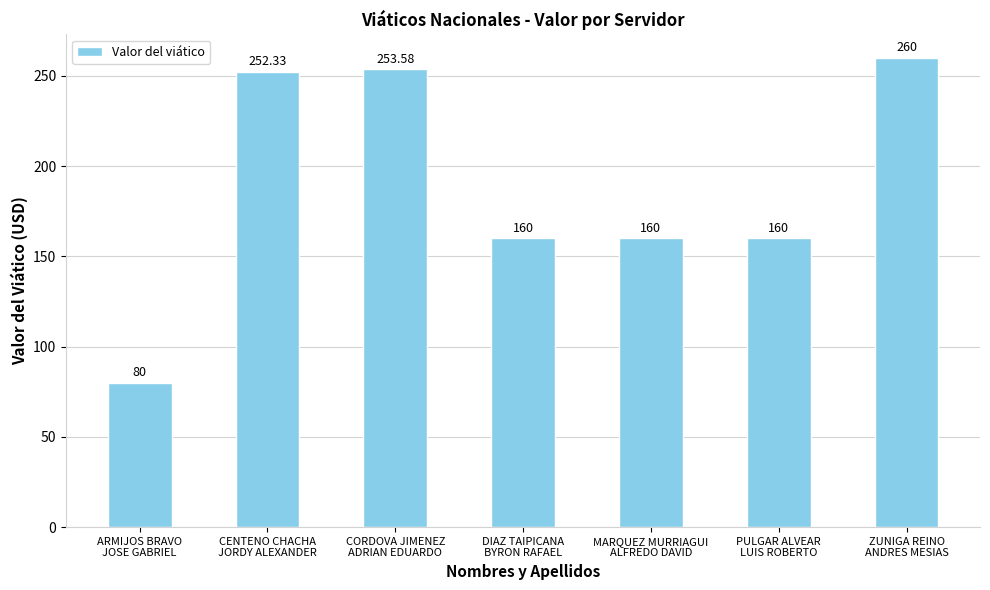

Reading left to right, extract all data points from this chart.

ARMIJOS BRAVO
JOSE GABRIEL=80.0	CENTENO CHACHA
JORDY ALEXANDER=252.3	CORDOVA JIMENEZ
ADRIAN EDUARDO=253.6	DIAZ TAIPICANA
BYRON RAFAEL=160.0	MARQUEZ MURRIAGUI
ALFREDO DAVID=160.0	PULGAR ALVEAR
LUIS ROBERTO=160.0	ZUNIGA REINO
ANDRES MESIAS=260.0